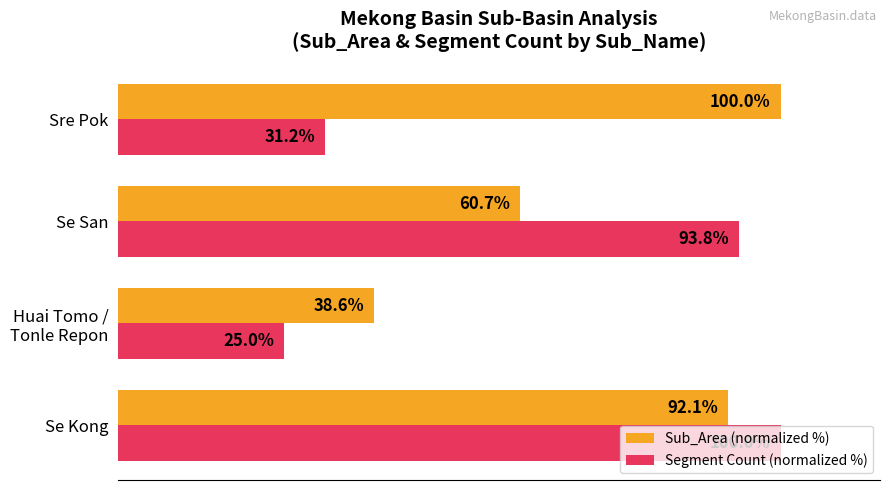

Rank the series by their average value, from lowest to highest.

Segment Count (normalized %), Sub_Area (normalized %)